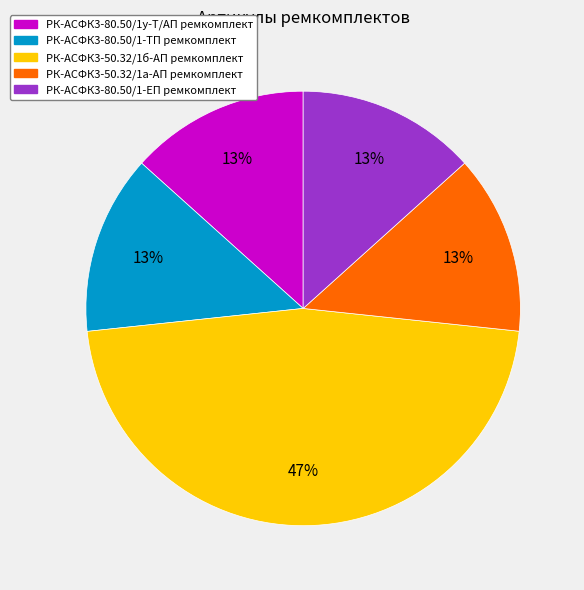

Which has a higher value, РК-АСФК3-50.32/1б-АП ремкомплект or РК-АСФК3-80.50/1-ЕП ремкомплект?

РК-АСФК3-50.32/1б-АП ремкомплект